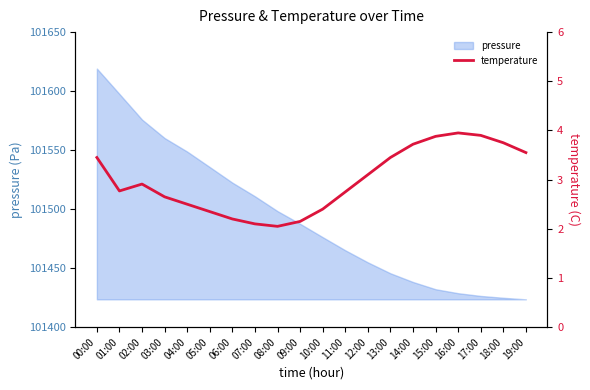

Does the chart have visible grid lines?

No